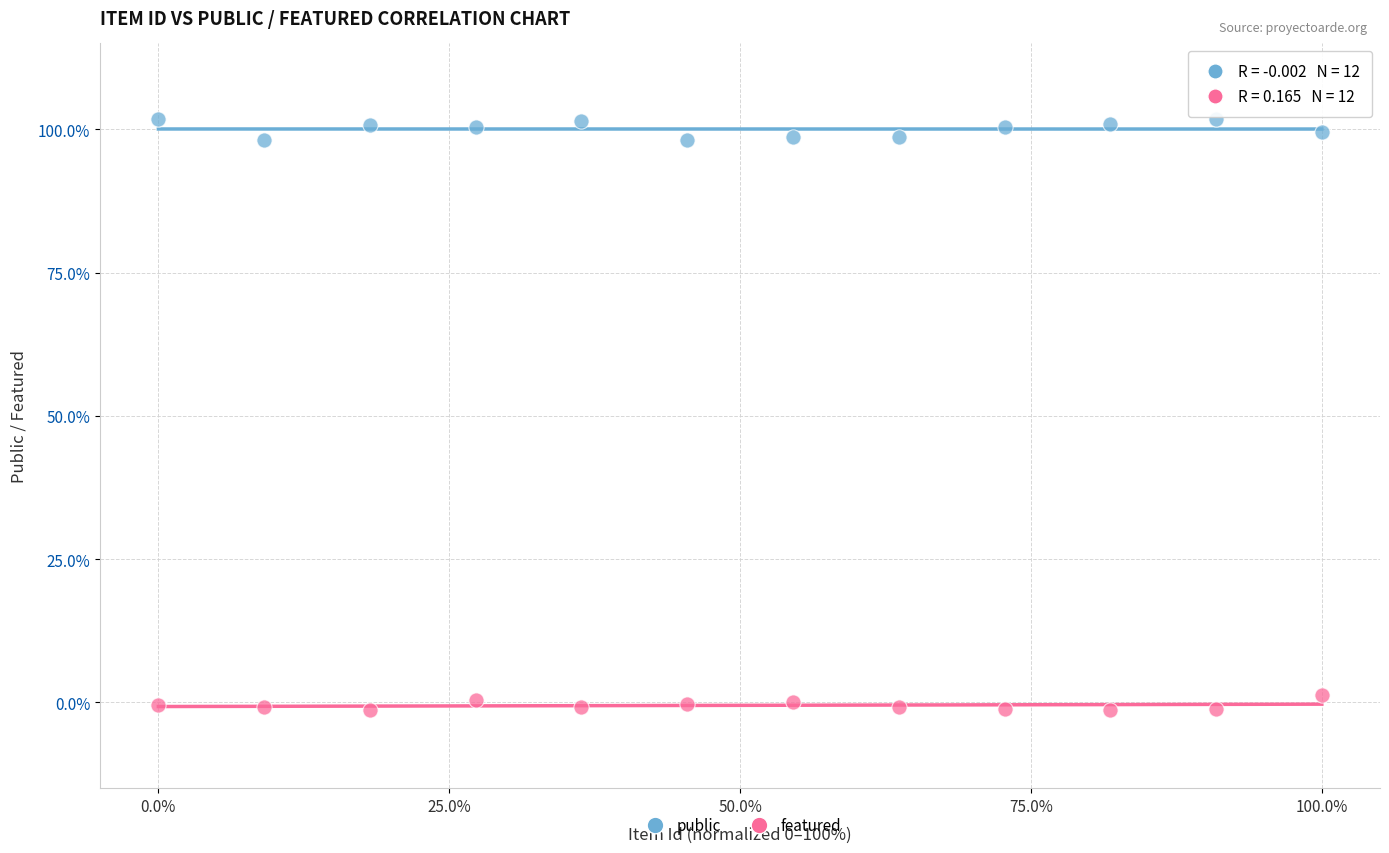

Which series reaches the maximum Y coordinate?

public